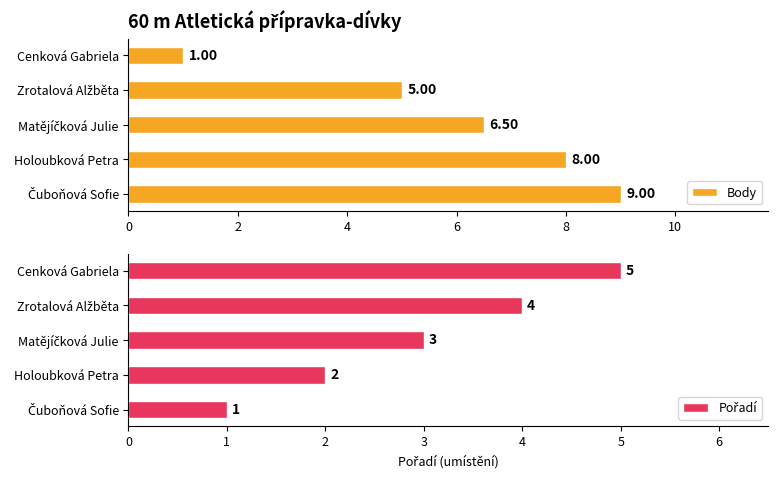

Which series has the largest total across all categories?

Body